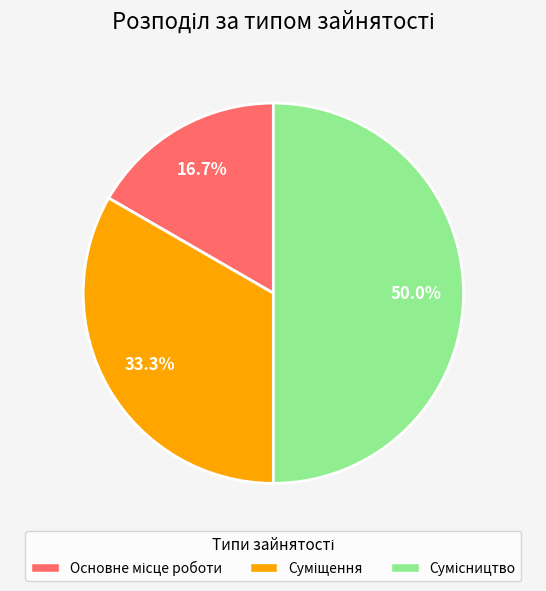

What is the total percentage of Основне місце роботи and Сумісництво?

66.7%